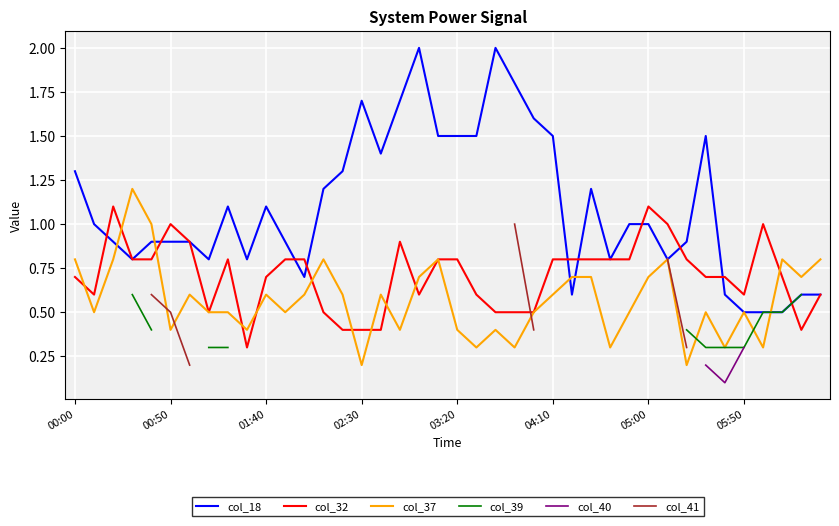

What is the maximum value for col_32?

1.1